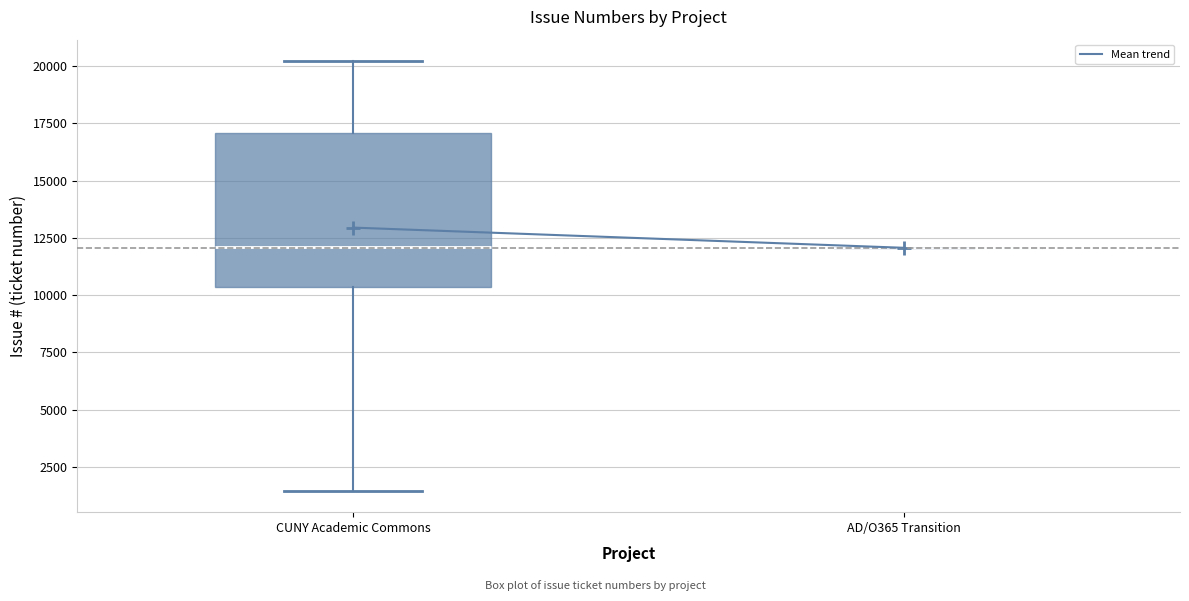

Reading left to right, read every box against the y-axis: the position of its median line, the range the box covers, and the ends of its whiskers. The values are not printed on the chart, so give them approximately, as read against the axis.

CUNY Academic Commons: median 12000, box 10500 to 17000, whiskers 1500 to 20000
AD/O365 Transition: box collapsed to a line at 12000, whiskers 12000 to 12000